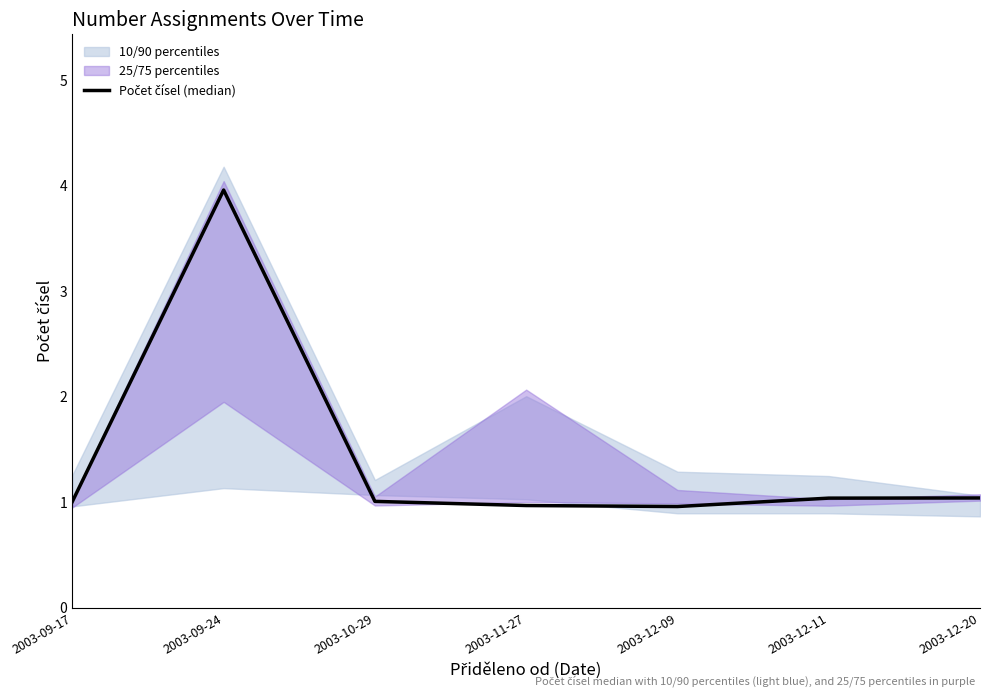

True or false: the data shows 4.0 at 2003-09-24.

True